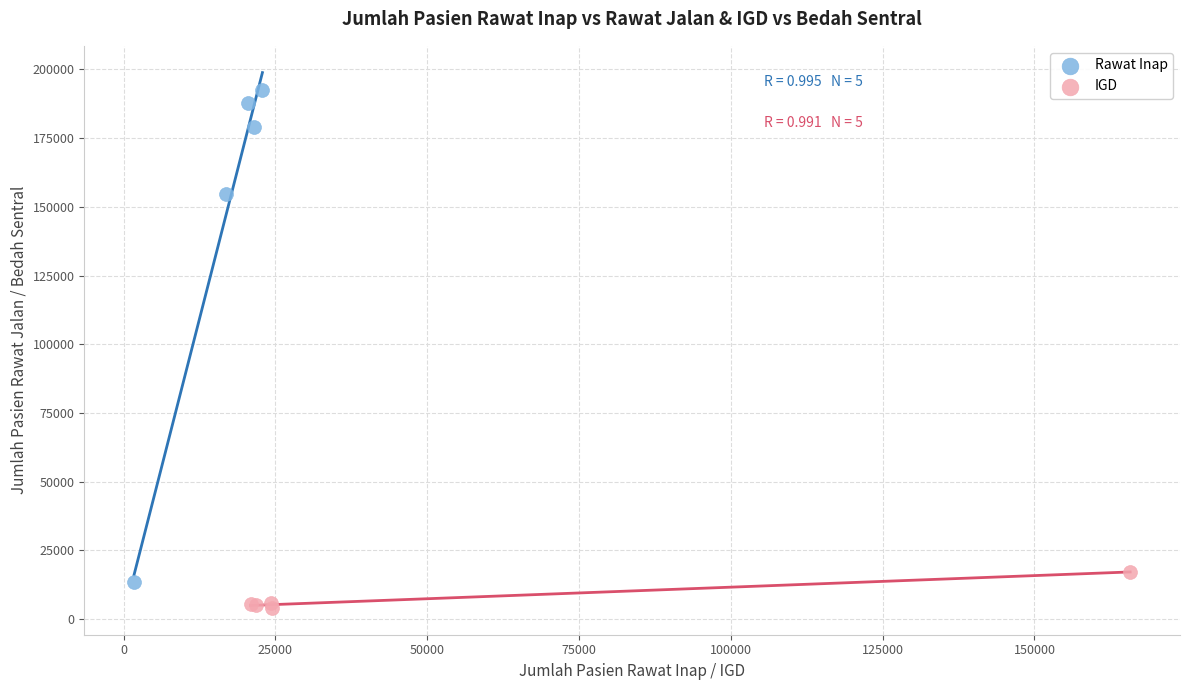

Which series reaches the maximum Y coordinate?

Rawat Inap